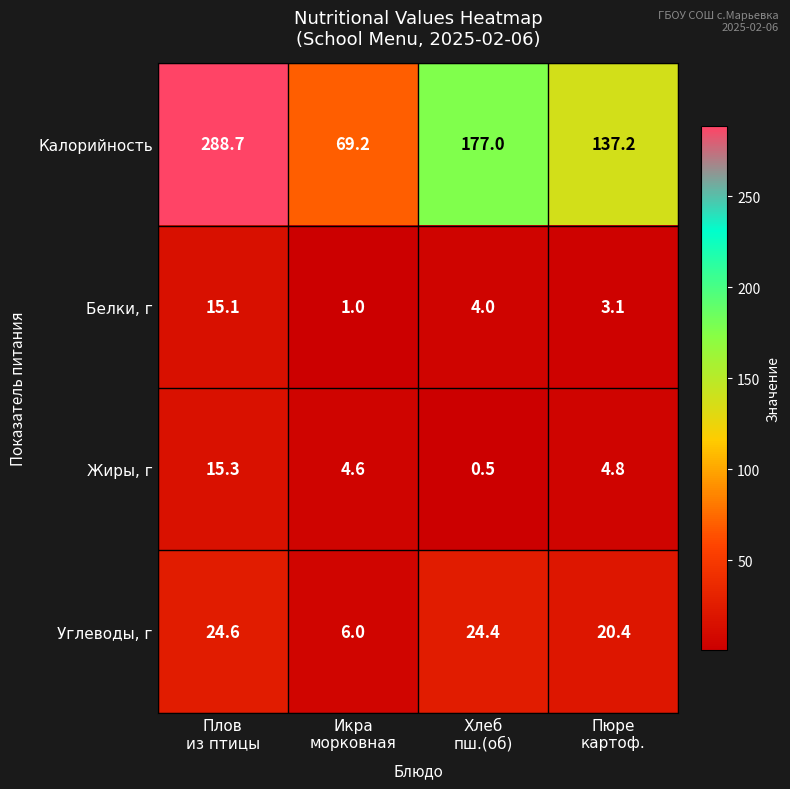

What is the maximum value shown in the chart?

288.7